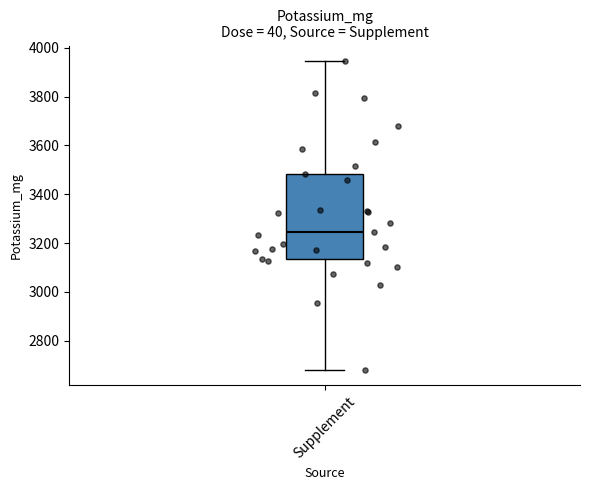

Where is the upper edge of the box for Supplement on the y-axis? The values are not printed on the chart, so give them approximately, as read against the axis.

3480